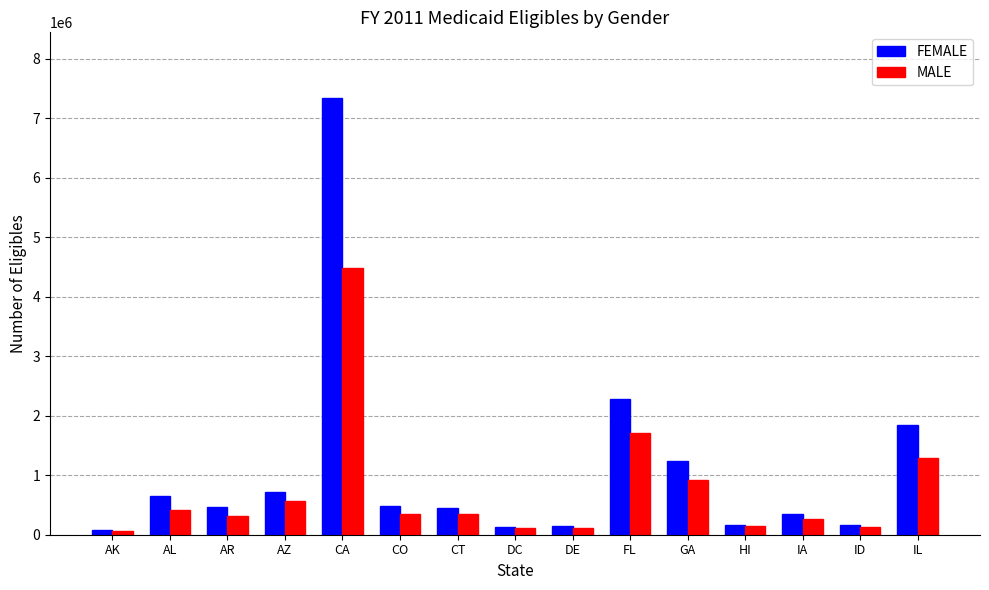

The FEMALE series shows 2274373 at FL. True or false?

True